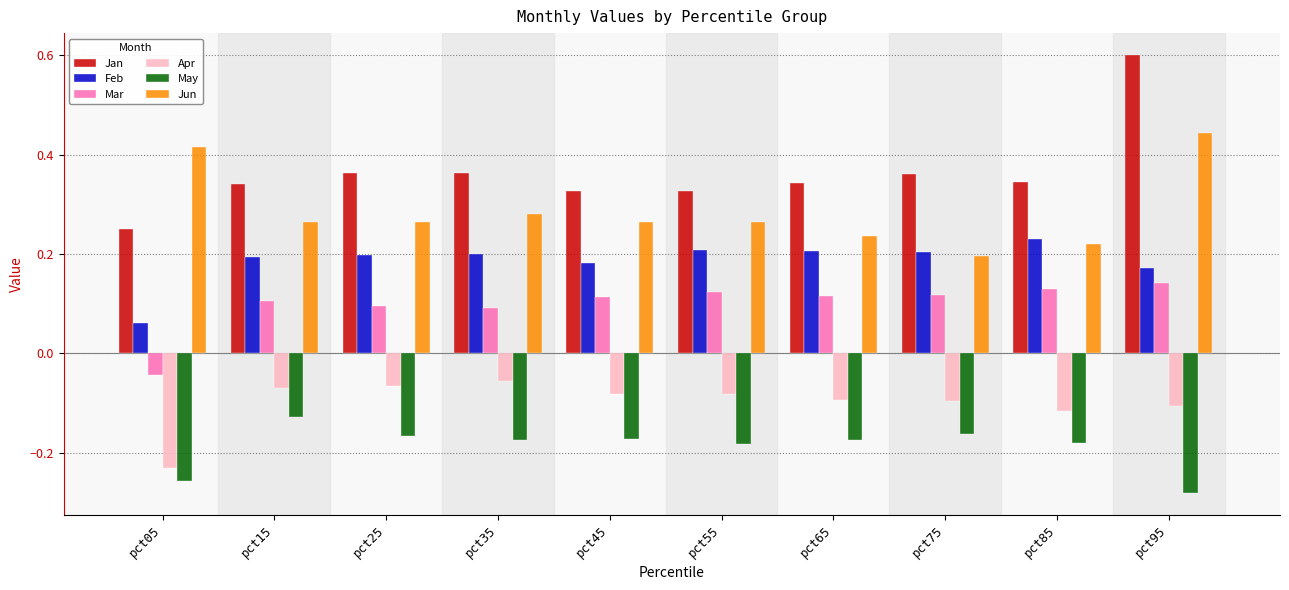

At which category does the chart reach its minimum across all series?

pct95